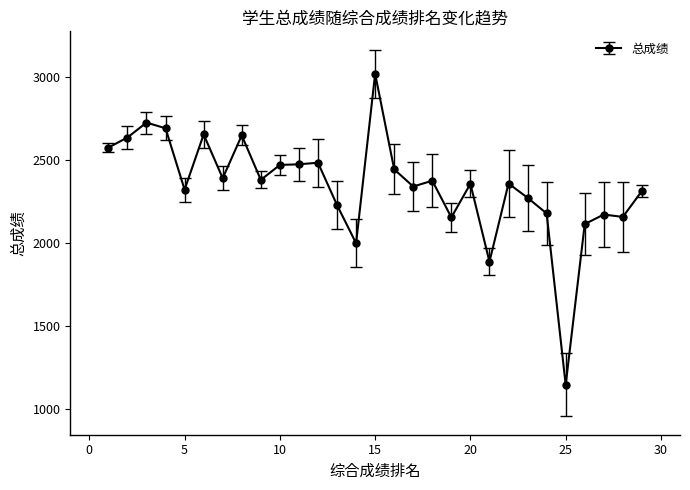

What is the smallest value displayed?

1145.5